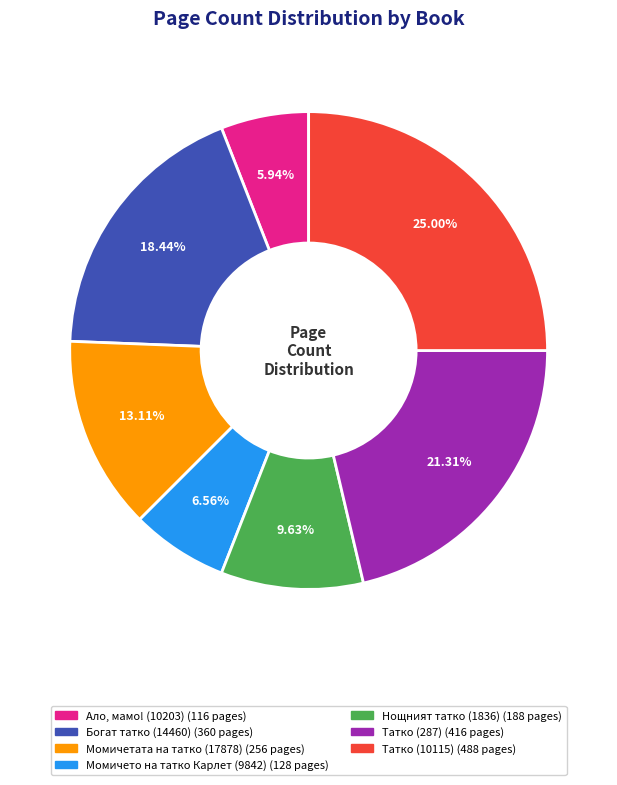

Does any single category account for the majority?

No